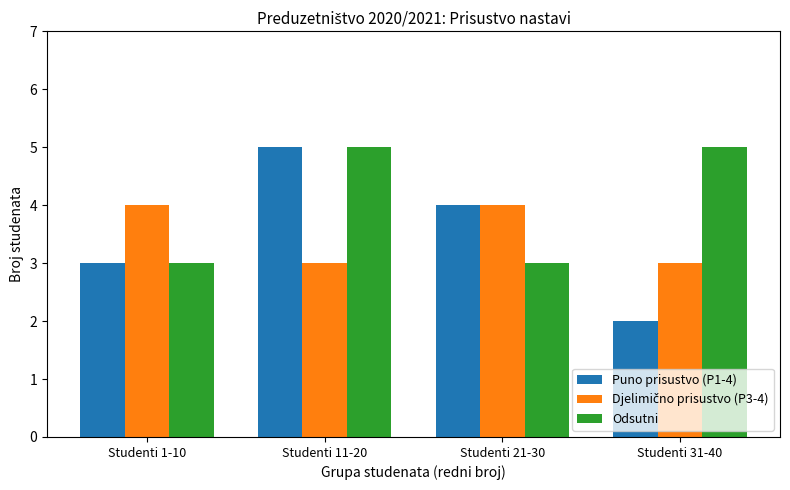

List the labels in order of Puno prisustvo (P1-4) value, smallest first.

Studenti 31-40, Studenti 1-10, Studenti 21-30, Studenti 11-20